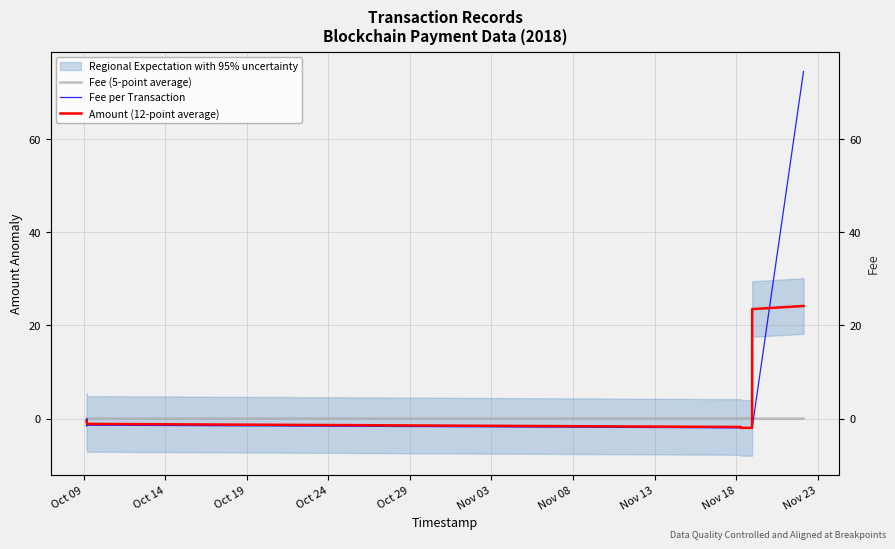

True or false: Amount (12-point average) has more than 2 points higher than both neighbors.

False